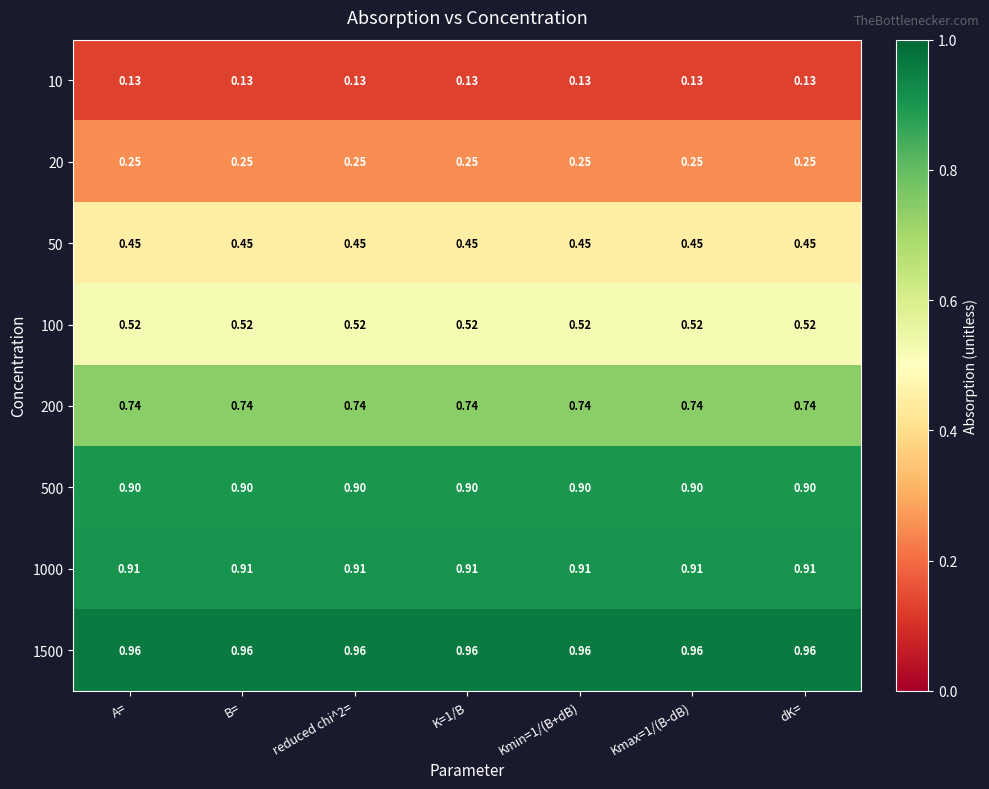

Is the value of 50 at Kmax=1/(B-dB) greater than the value of 100 at Kmax=1/(B-dB)?

No